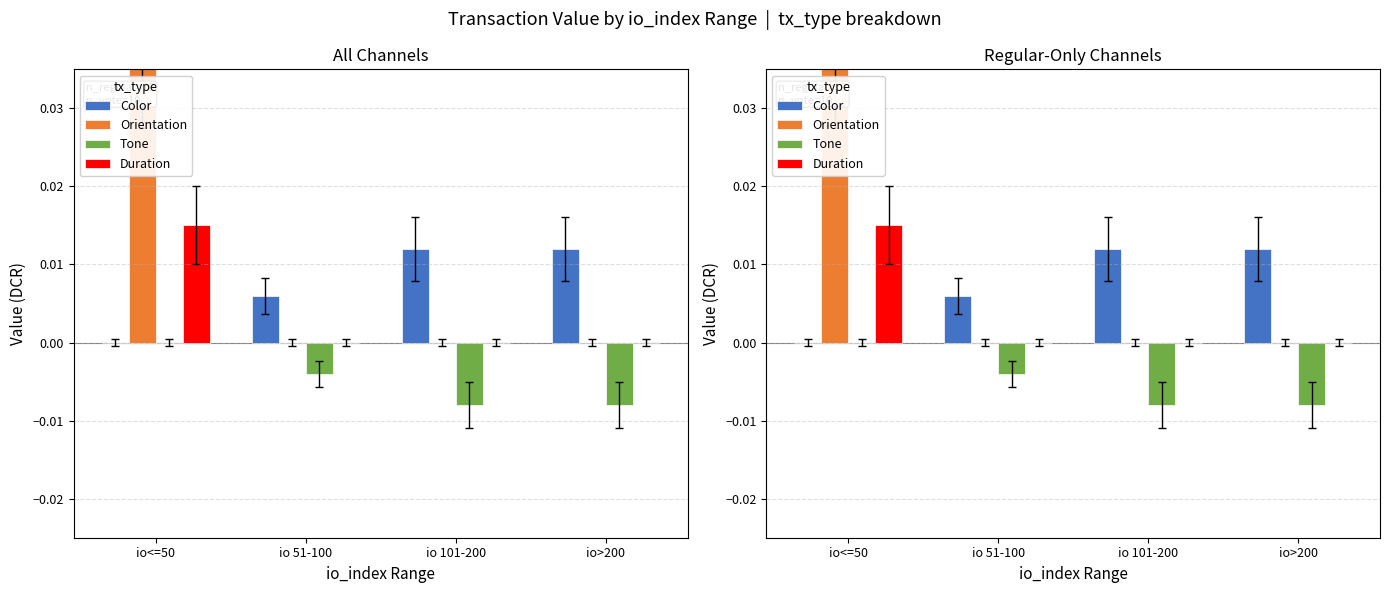

Reading left to right, extract all data points from this chart.

Color: io<=50=0.0	io 51-100=0.0	io 101-200=0.0	io>200=0.0
Orientation: io<=50=0.0	io 51-100=0.0	io 101-200=0.0	io>200=0.0
Tone: io<=50=0.0	io 51-100=-0.0	io 101-200=-0.0	io>200=-0.0
Duration: io<=50=0.0	io 51-100=0.0	io 101-200=0.0	io>200=0.0